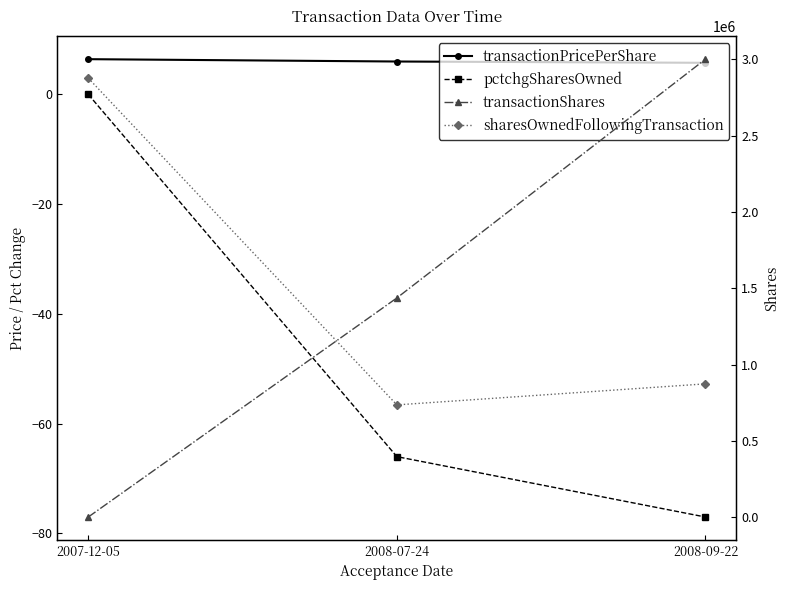

What is the total value across all series at 2007-12-05?

2879004.4